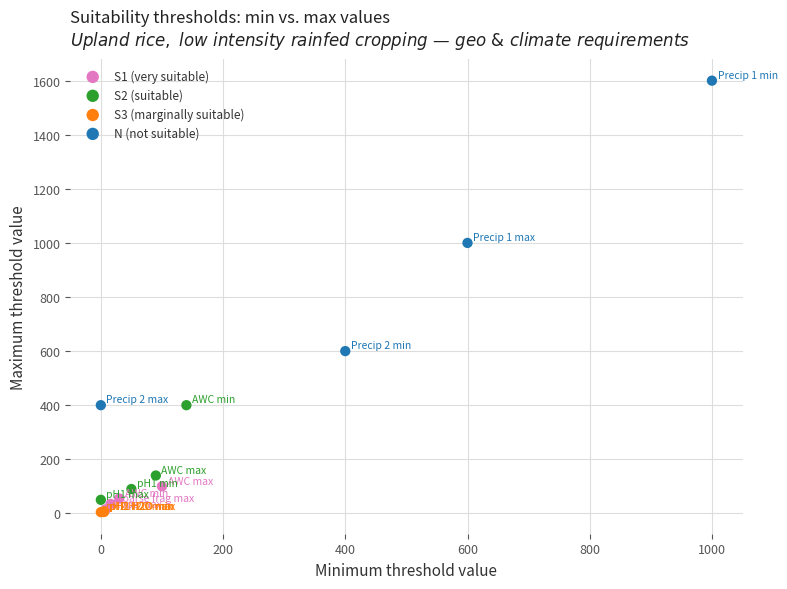

What are all the series names shown in the legend?

S1 (very suitable), S2 (suitable), S3 (marginally suitable), N (not suitable)